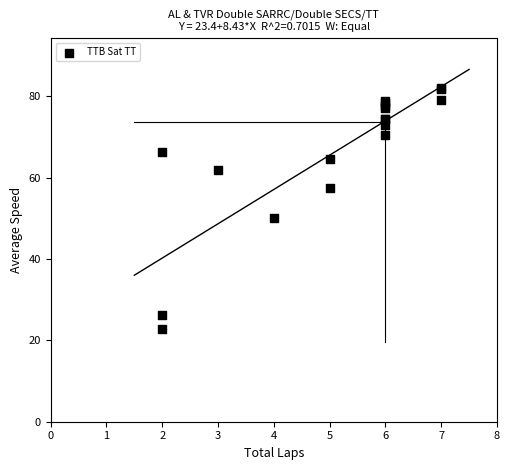

What Y value in the scatter plot is closest to 52?

49.9